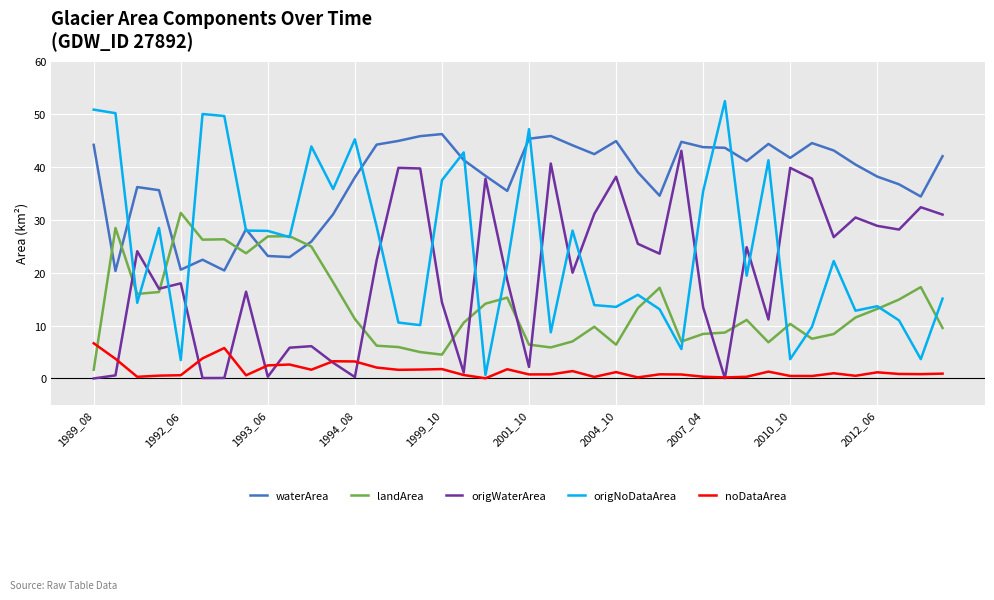

How many distinct data groups are displayed?

5